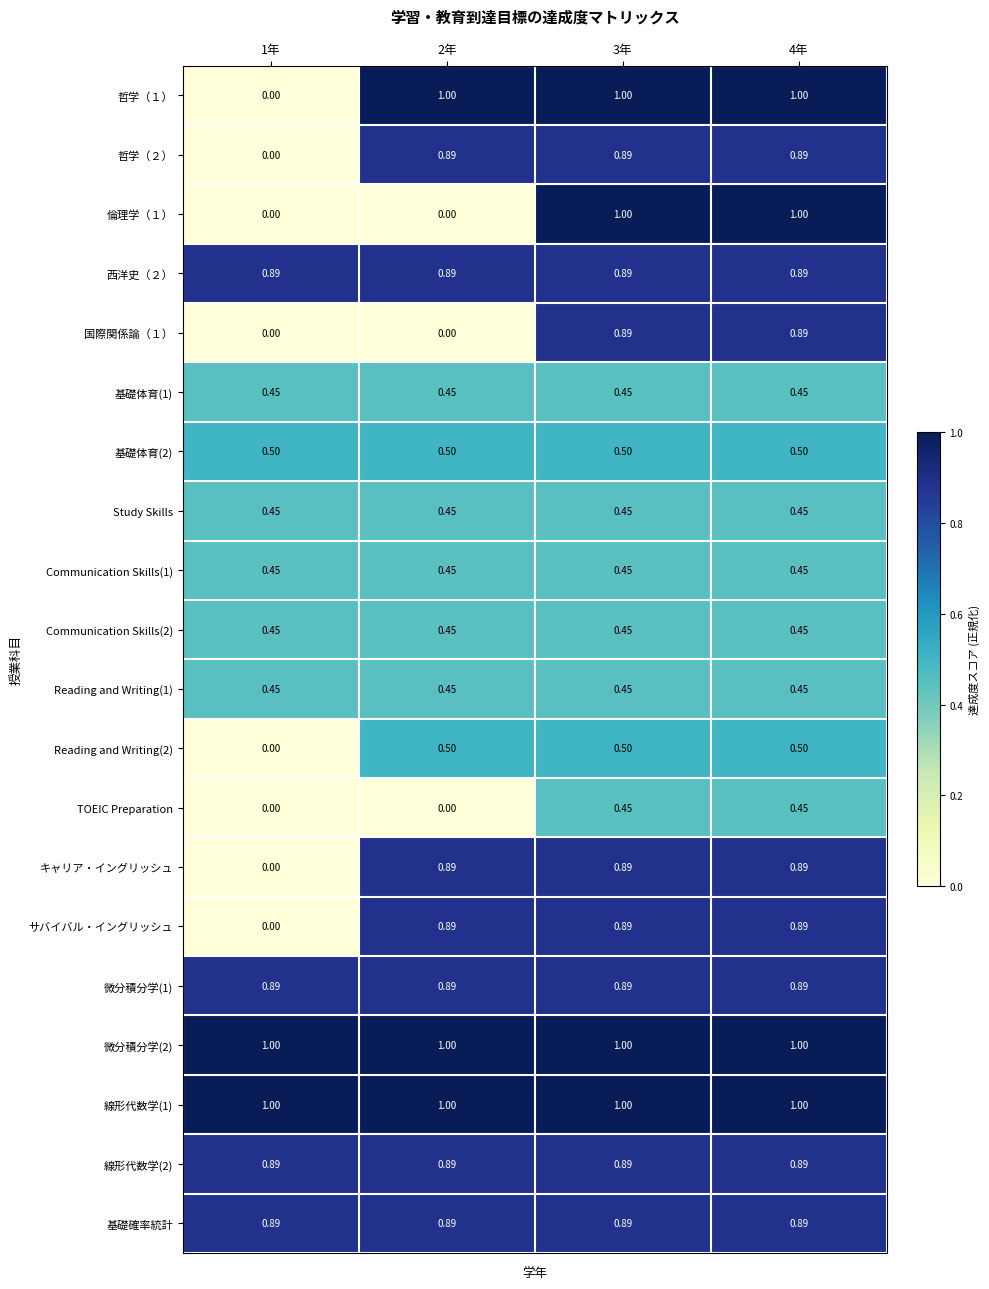

Is the value of 線形代数学(2) at 4年 greater than the value of キャリア・イングリッシュ at 1年?

Yes